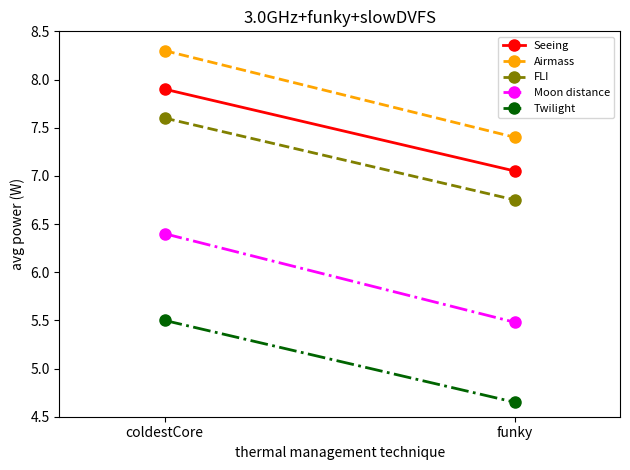

Which series changed the most between coldestCore and funky?

Moon distance